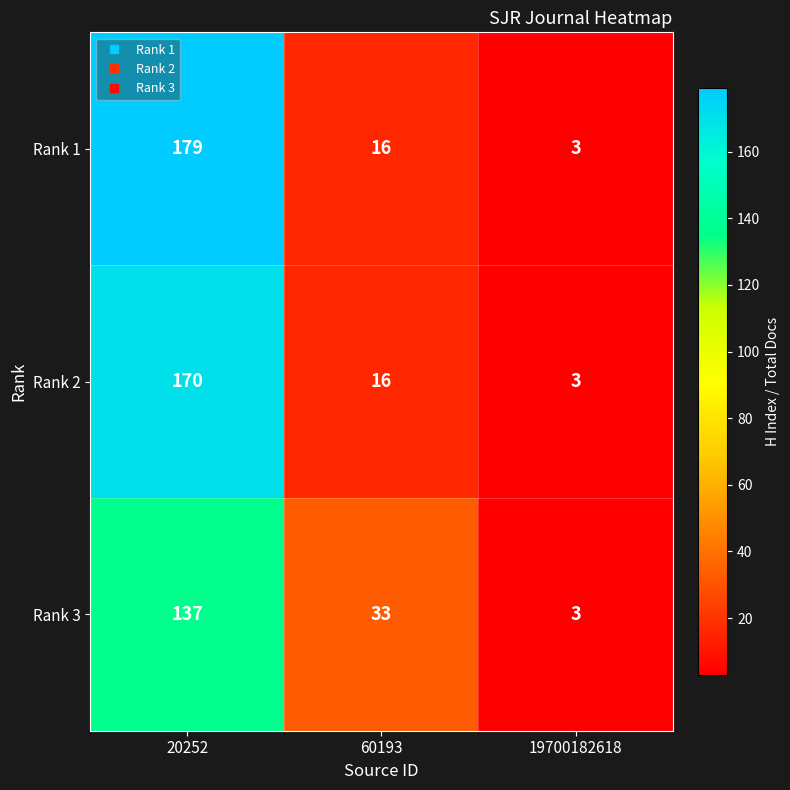

What is the sum of all Rank 3 values?

173